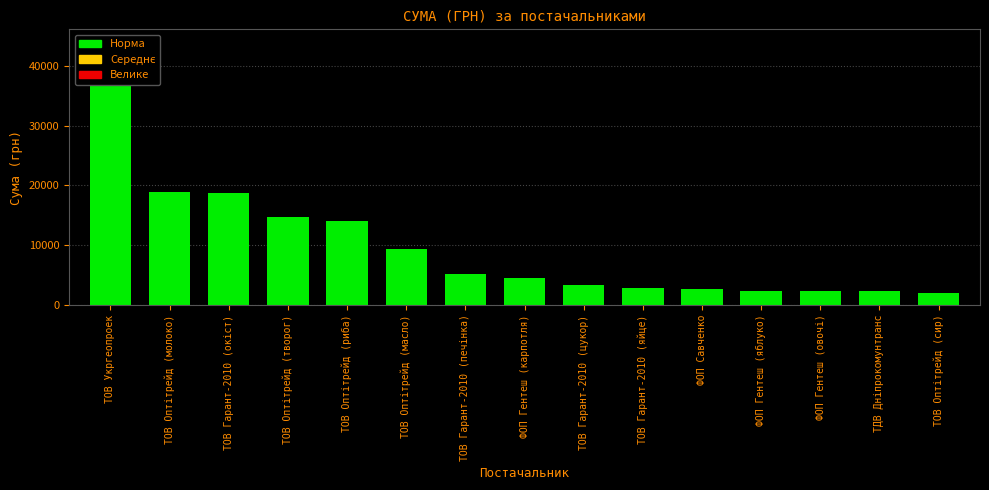

What position from the left is ТОВ Укргеопроек?

1